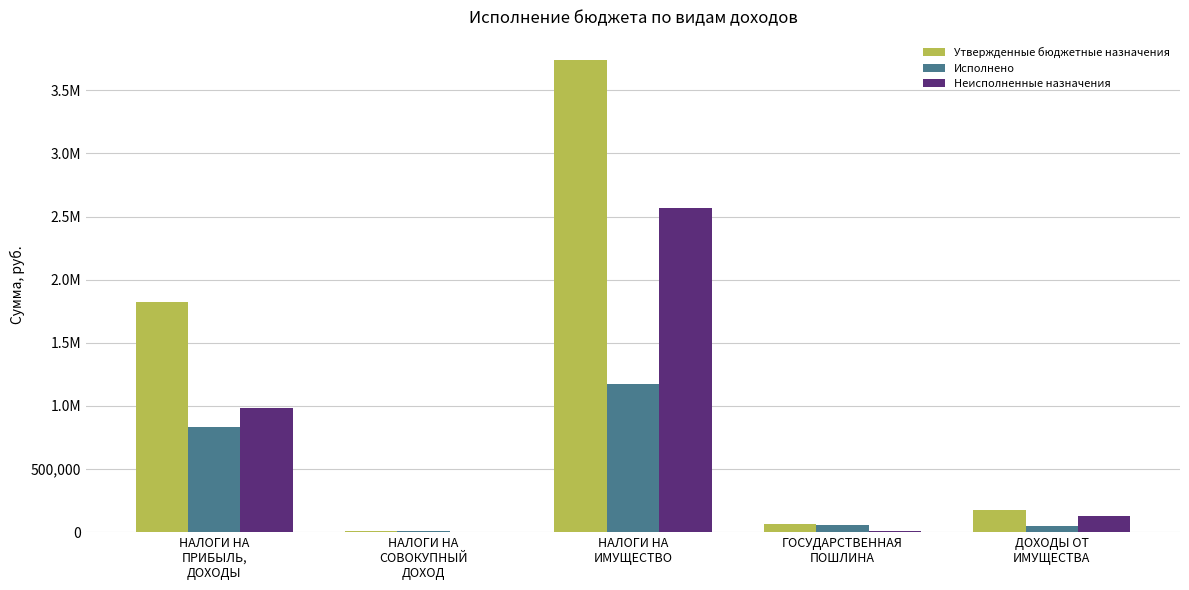

What are all the series names shown in the legend?

Утвержденные бюджетные назначения, Исполнено, Неисполненные назначения